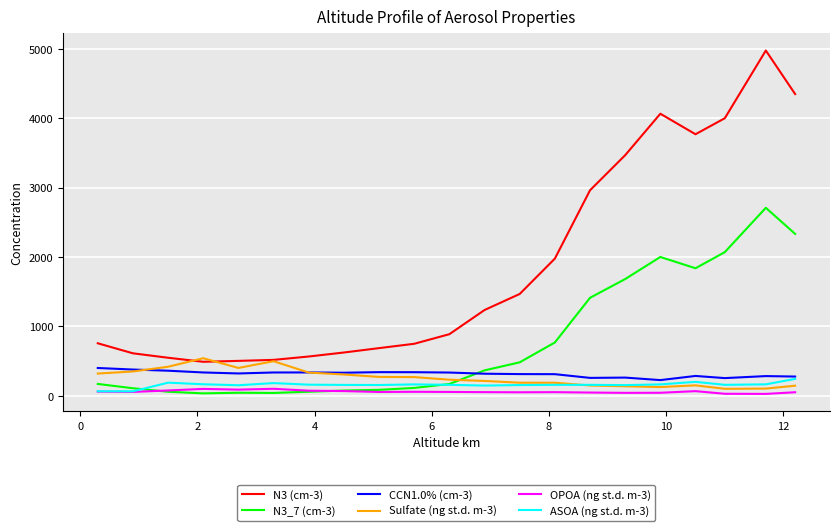

What is the greatest value displayed?

4977.8